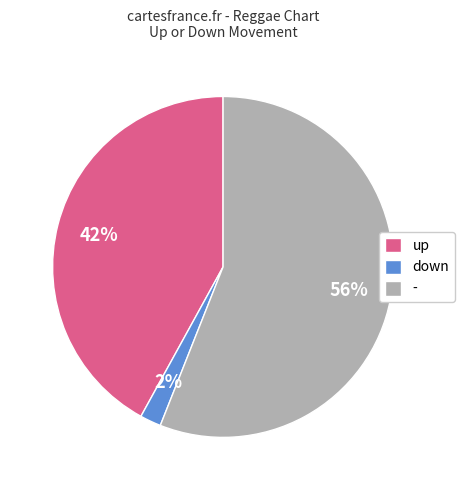

What is the ratio of the value at - to the value at up?

1.3